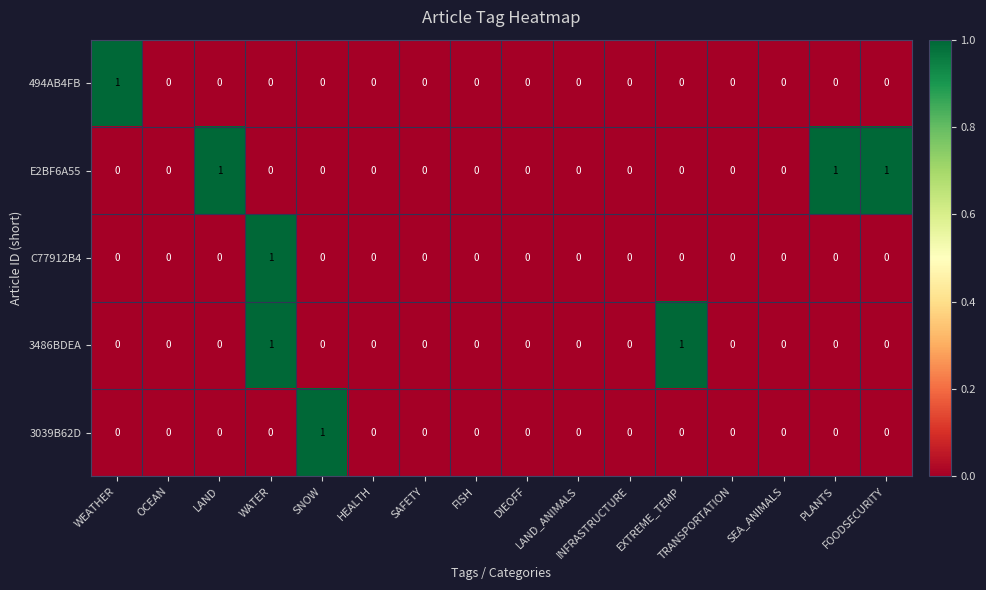

Count the 3039B62D values in the range 0 to 1.

16